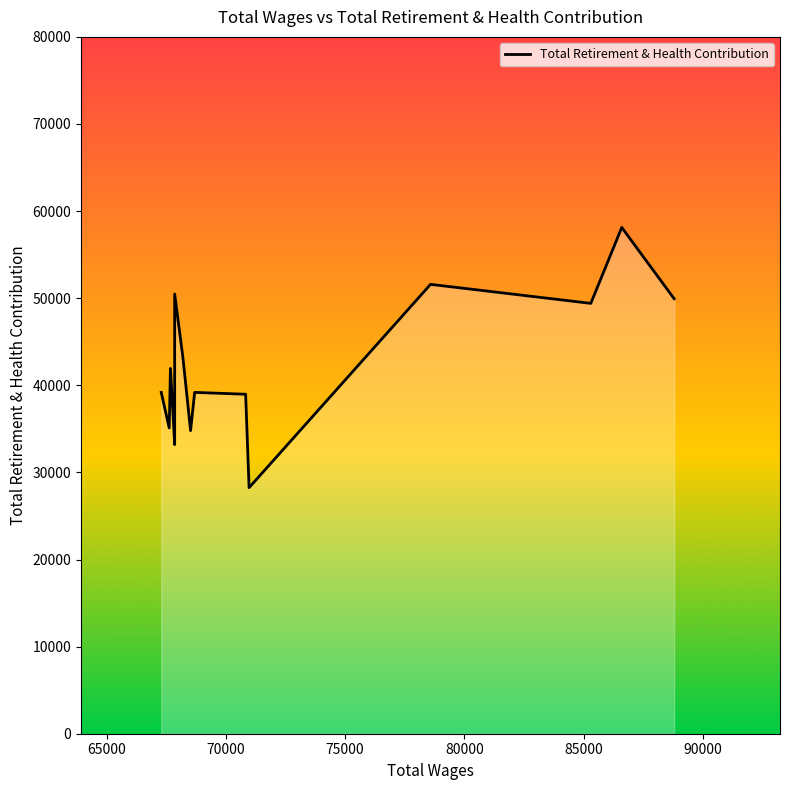

The value at 9 is 65496. True or false?

False